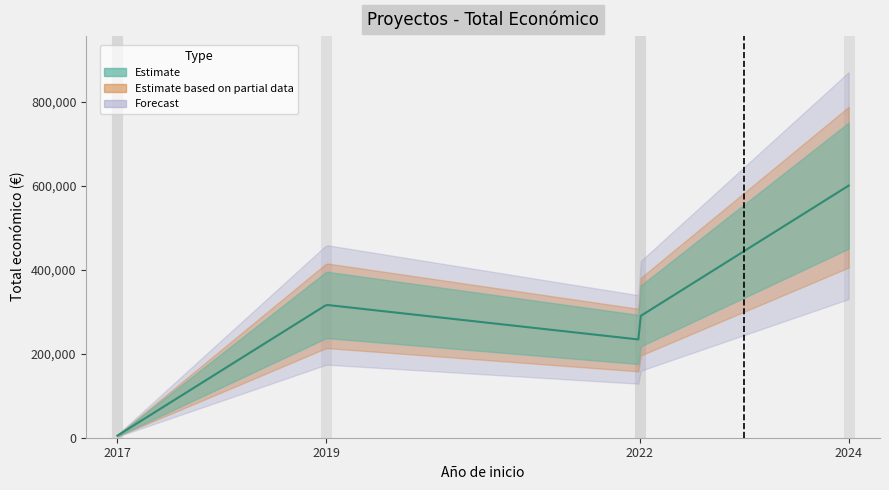

Reading left to right, what are all the values shown in this chart?

5000	5000	316131	233500	288409	599927